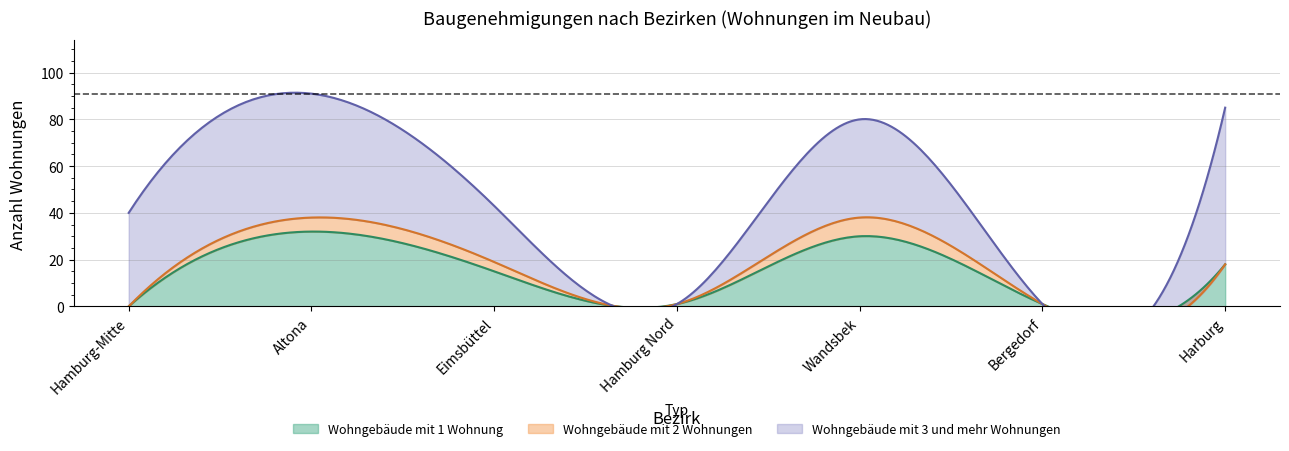

What is the difference between the maximum and minimum values in the Wohngebäude mit 3 und mehr Wohnungen series?

67